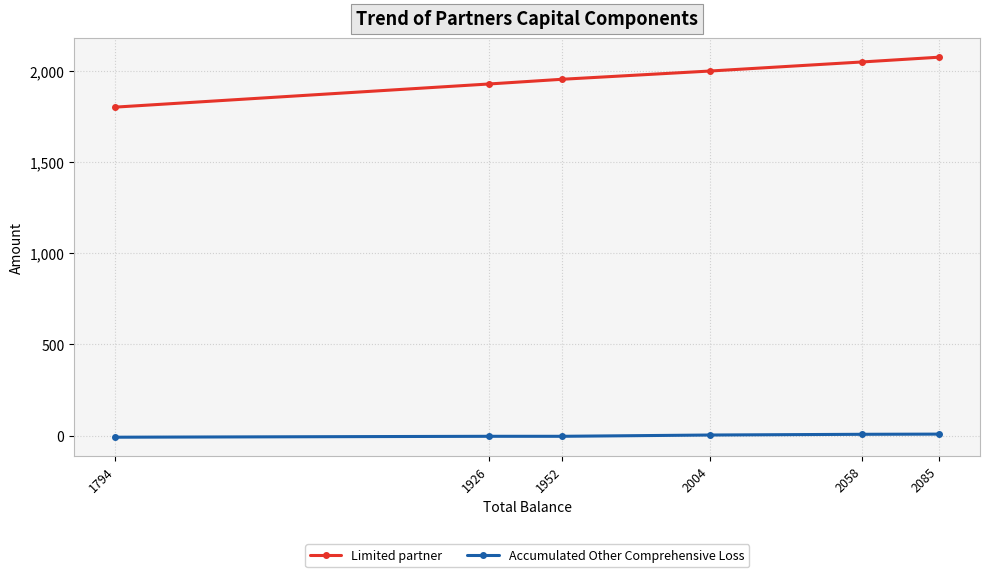

Which series has the widest spread of values?

Limited partner